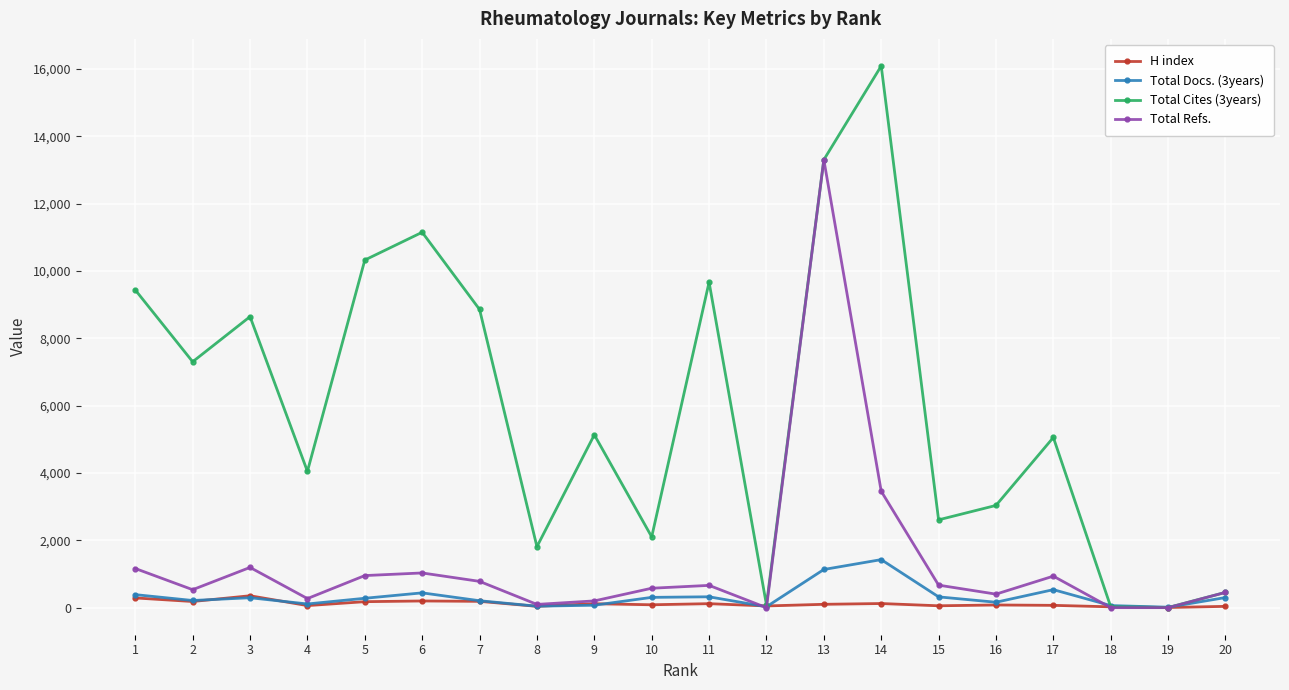

What are all the series names shown in the legend?

H index, Total Docs. (3years), Total Cites (3years), Total Refs.